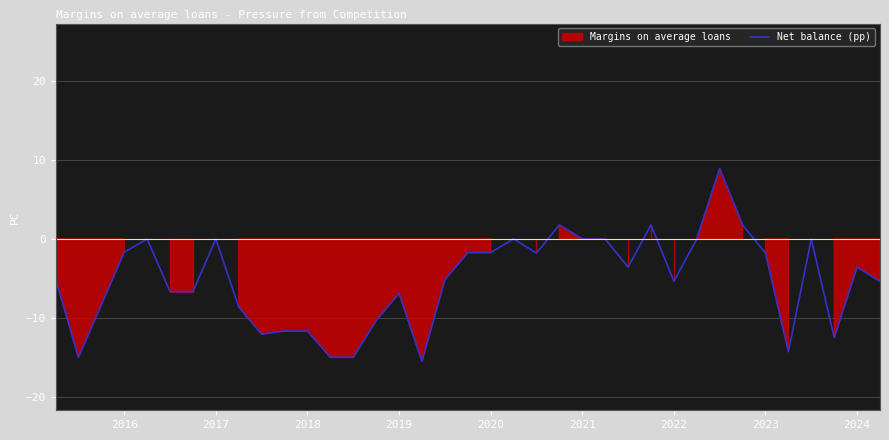

Does the chart display data point markers on the line(s)?

No